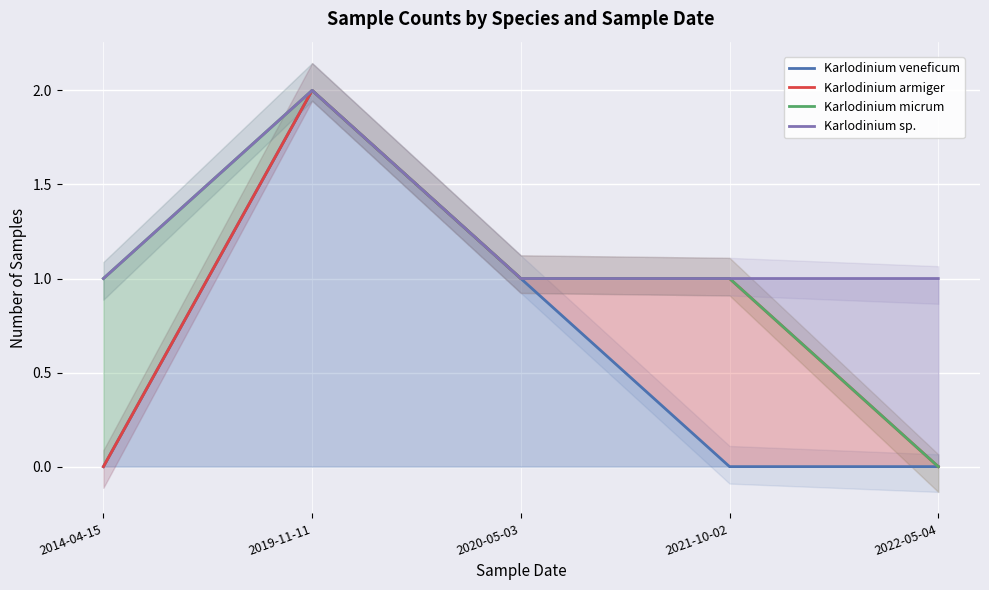

What is the sum of all Karlodinium micrum values?

5